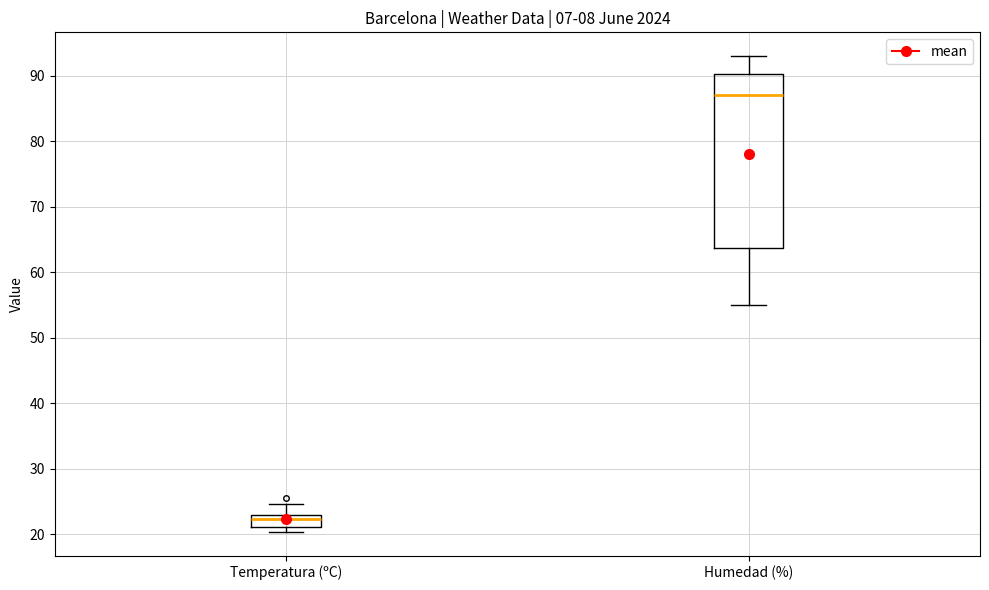

Where does the upper whisker of the box for Humedad (%) end on the y-axis? The values are not printed on the chart, so give them approximately, as read against the axis.

93